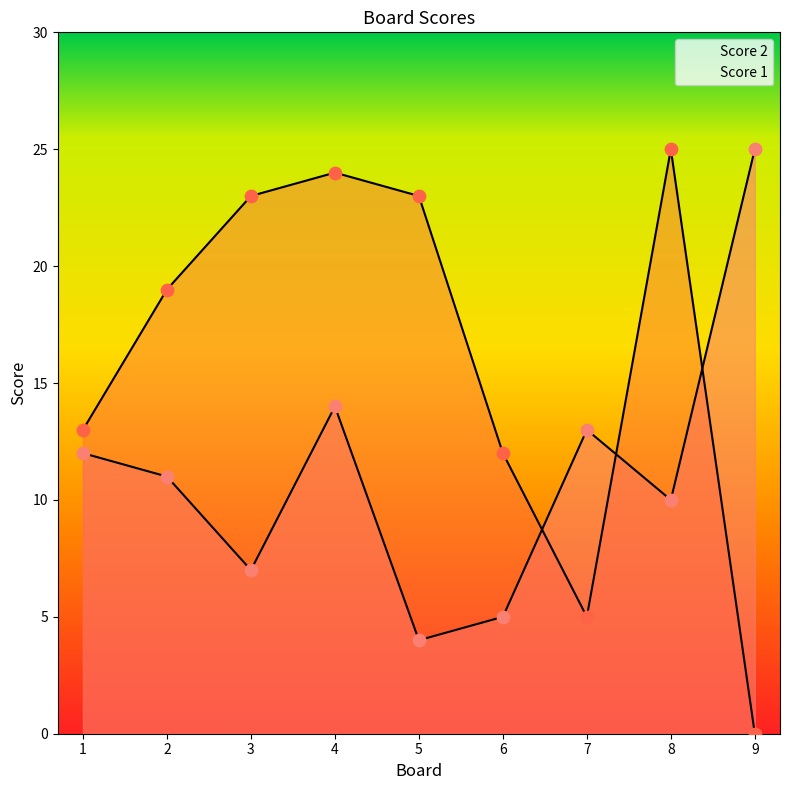

Is the value of Score 1 at 7 greater than the value of Score 2 at 2?

No